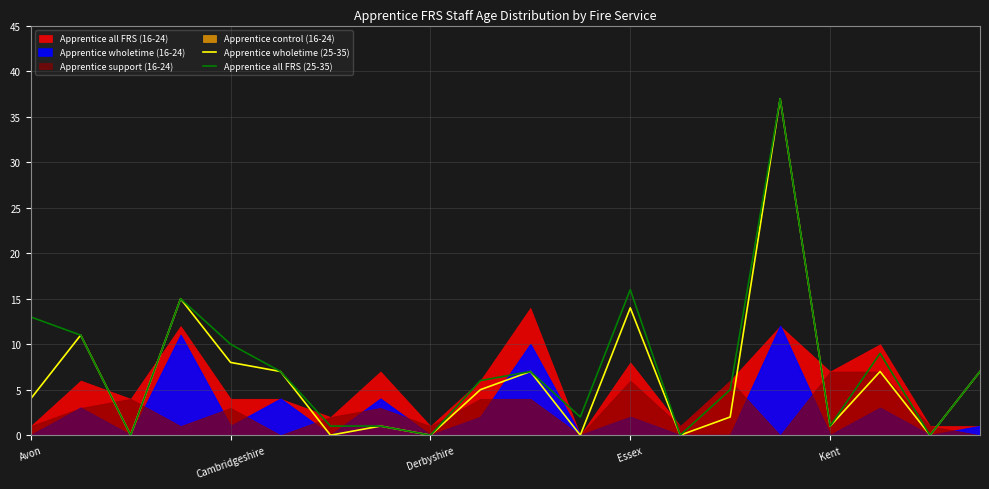

At how many categories does at least one series exceed 29?

1